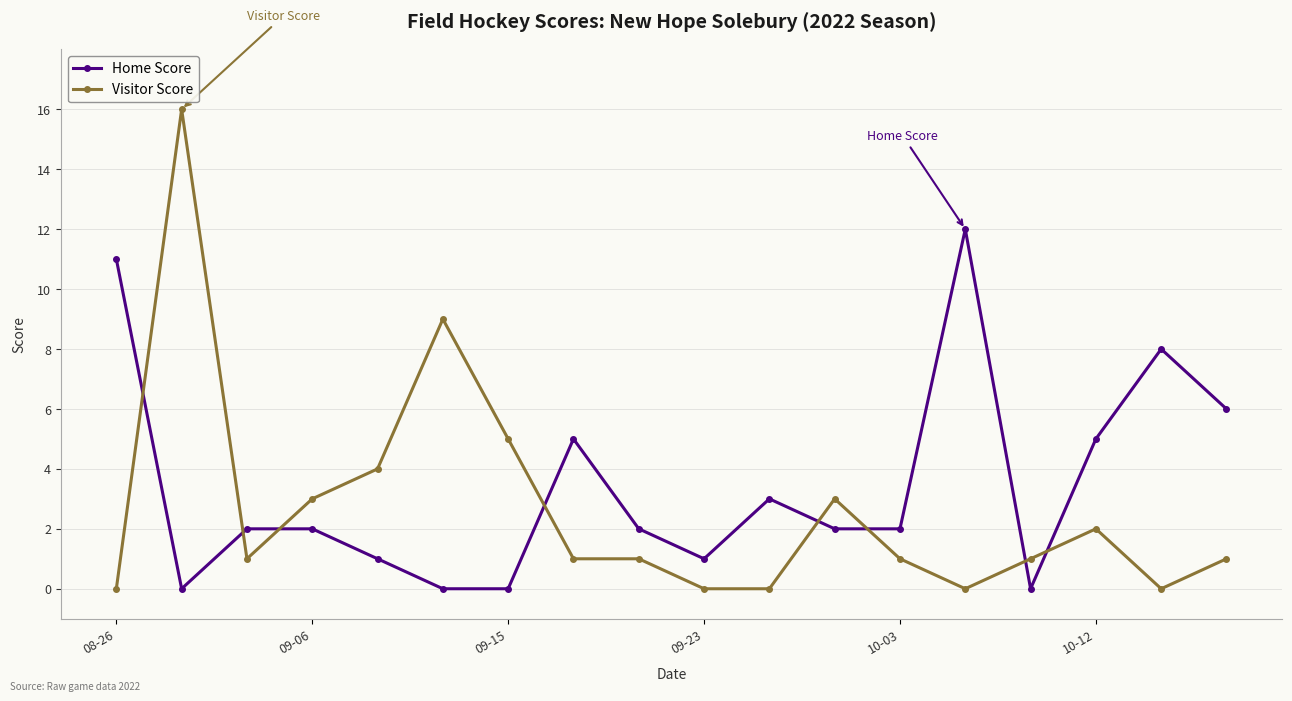

True or false: Visitor Score has more than 0 points higher than both neighbors.

True